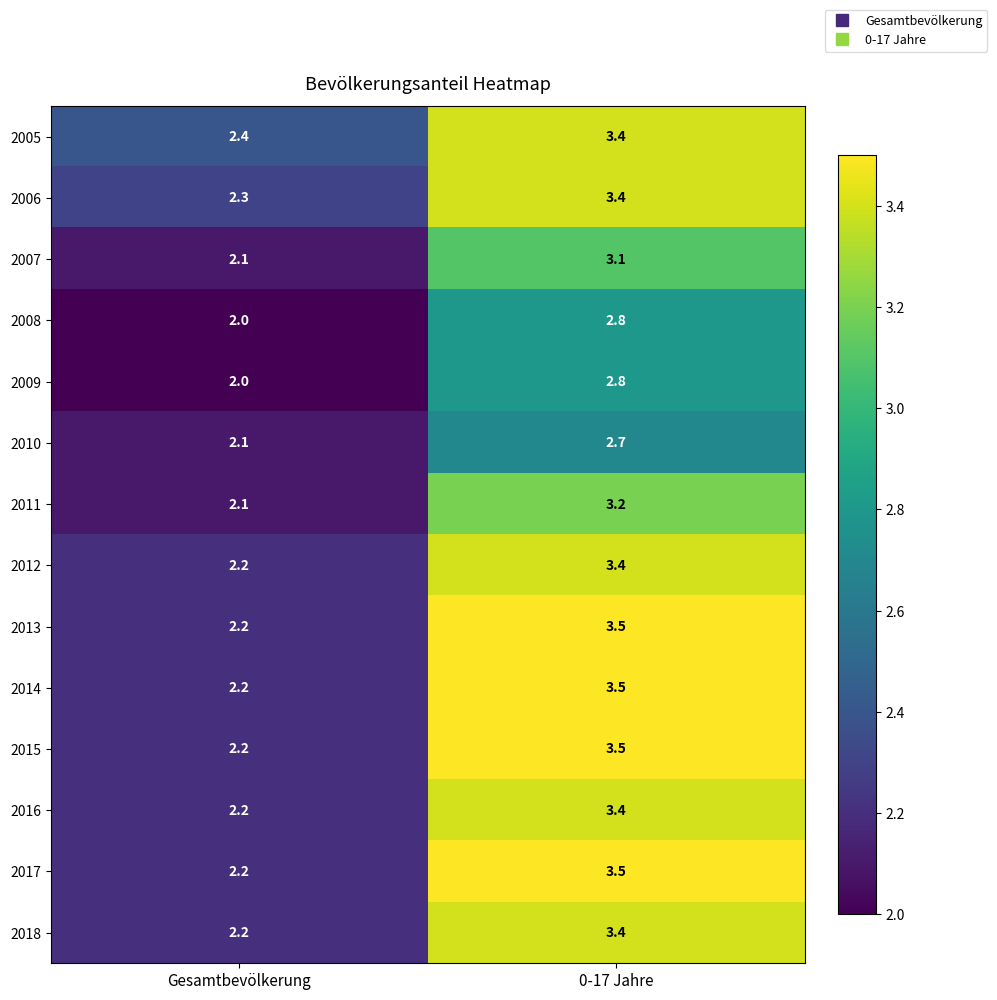

What is the average value of the 2008 series?

2.4